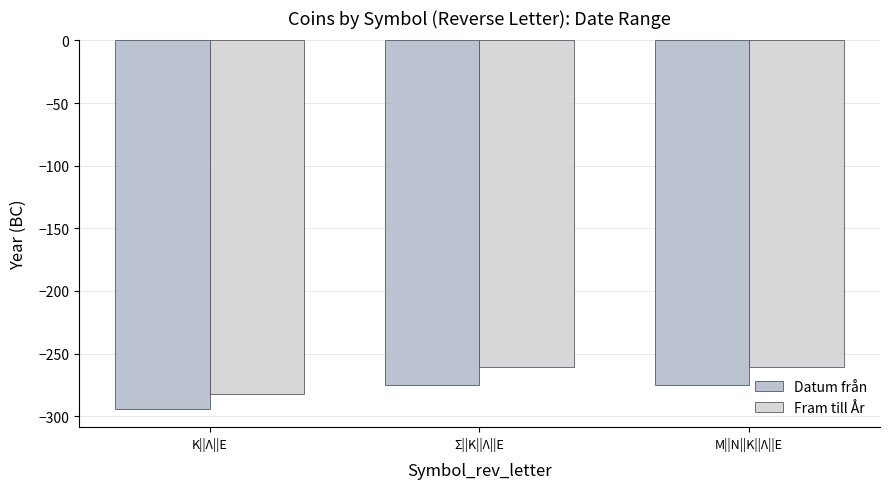

What is the sum of all Fram till År values?

-804